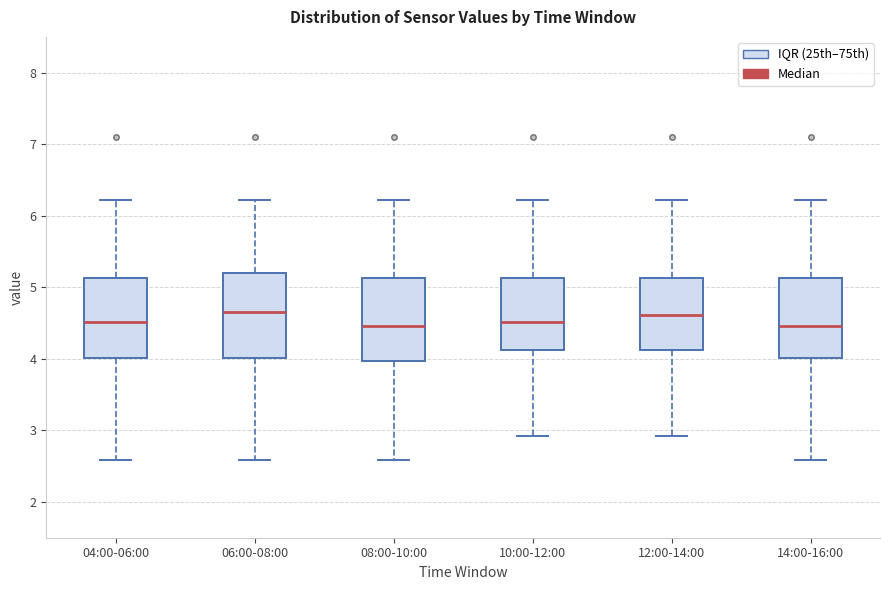

Where is the lower edge of the box for 06:00-08:00 on the y-axis? The values are not printed on the chart, so give them approximately, as read against the axis.

4.0